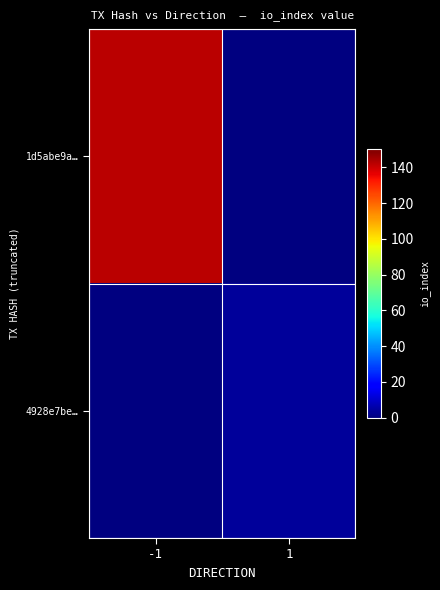

What is the minimum value shown in the chart?

4.0